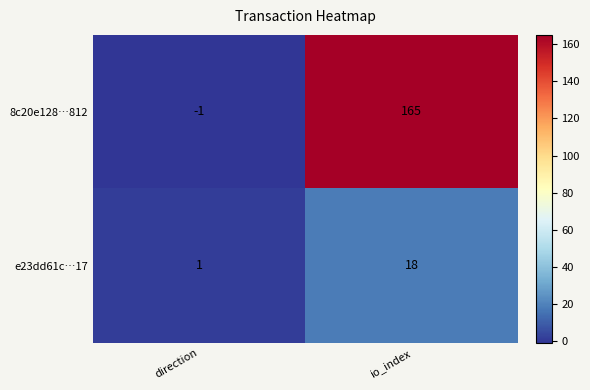

What is the total value across all series at io_index?

183